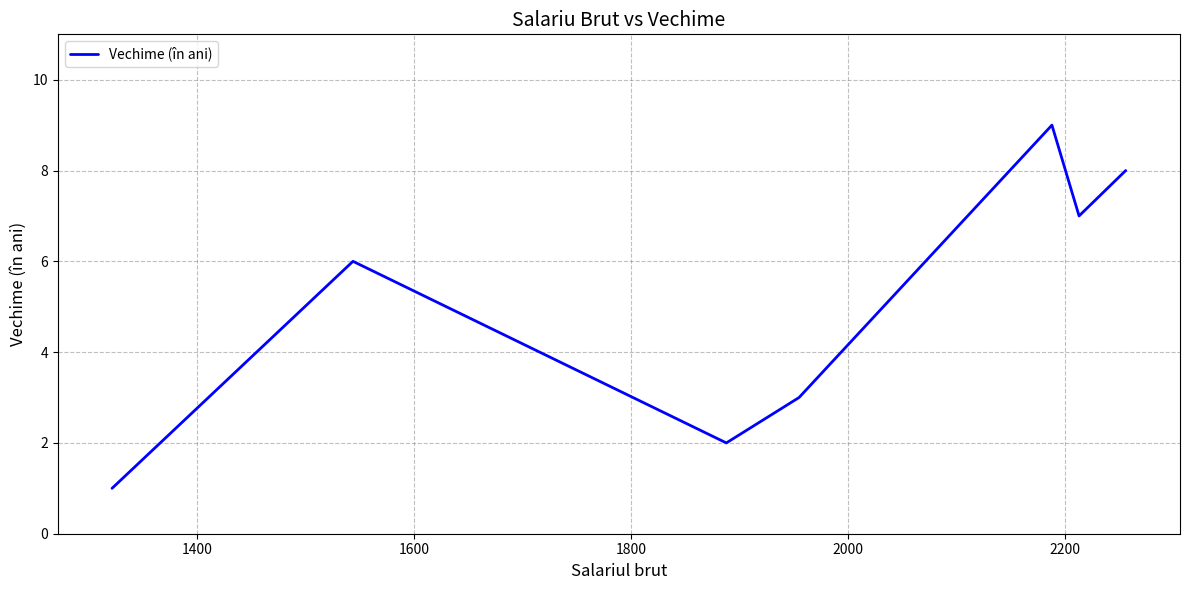

True or false: the data has more than 1 interior local peaks.

True